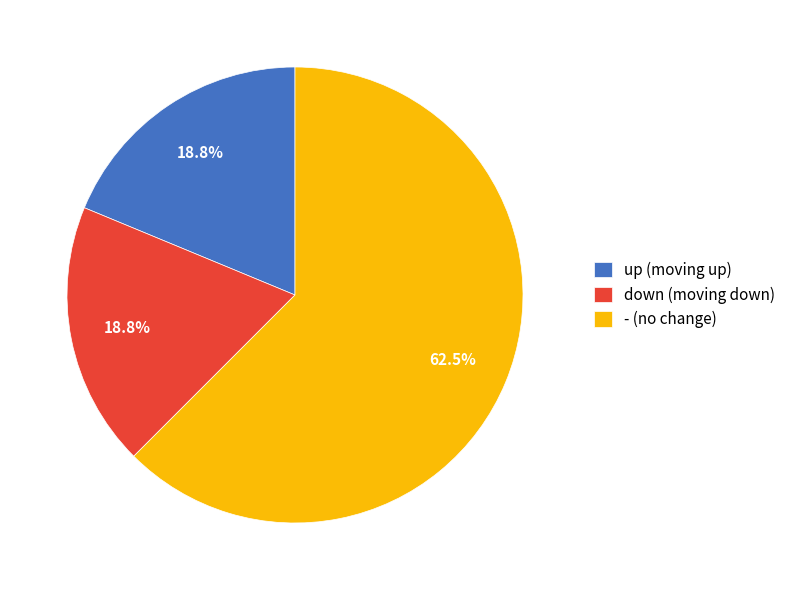

Between down (moving down) and - (no change), which is larger?

- (no change)